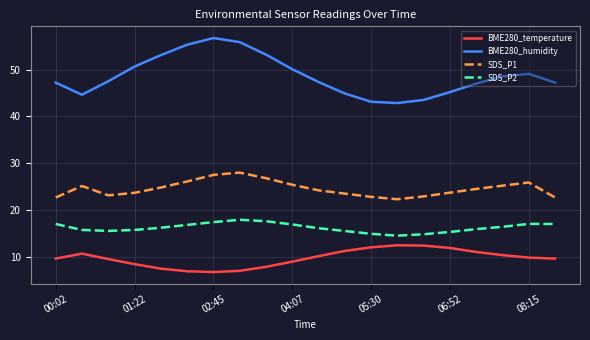

Which series has the largest total across all categories?

BME280_humidity